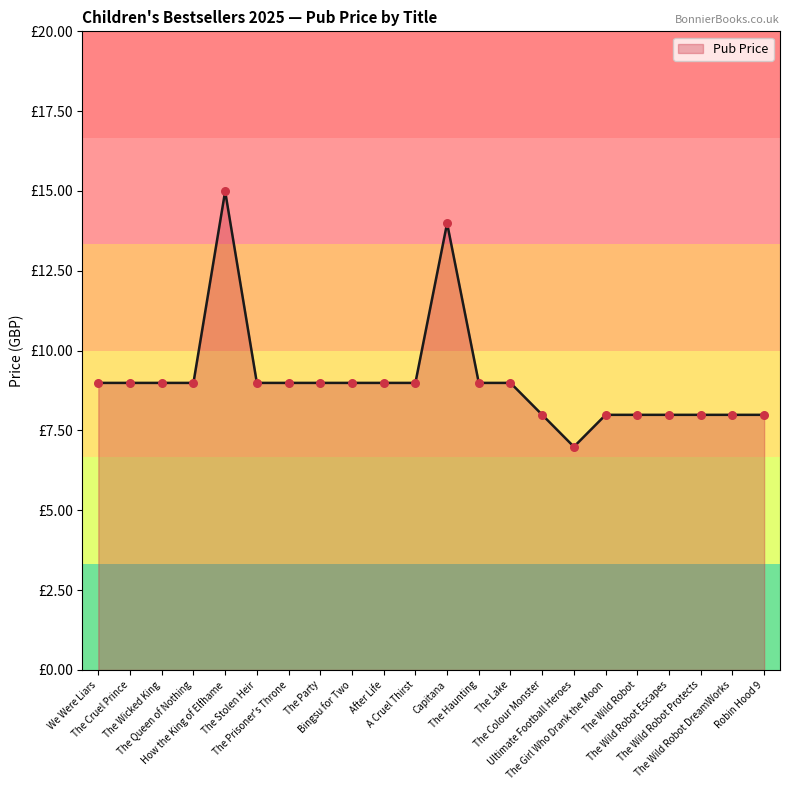

What is the change in value from The Queen of Nothing to The Wild Robot Escapes?

-1.0